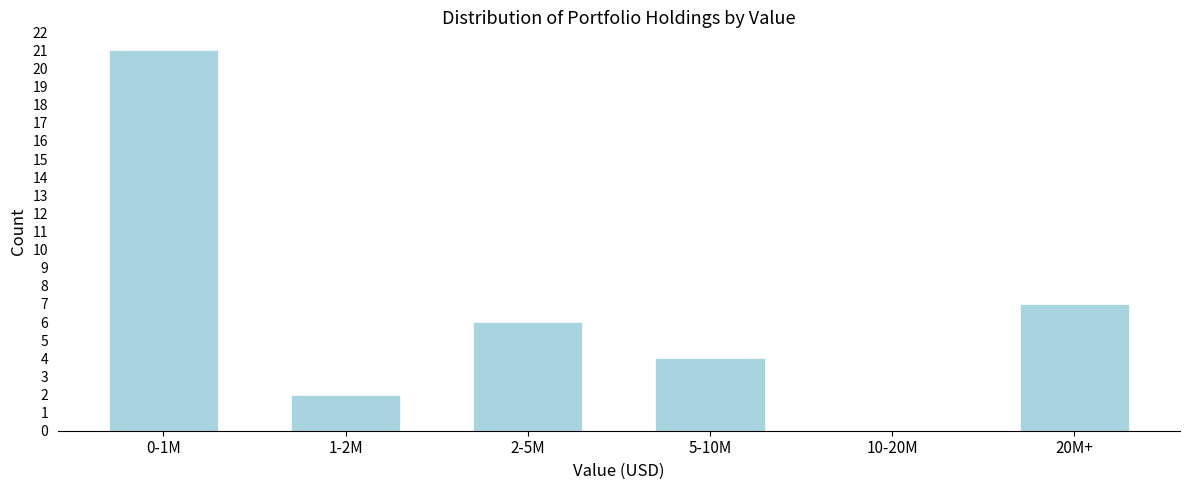

Reading left to right, what are all the values shown in this chart?

0-1M=21	1-2M=2	2-5M=6	5-10M=4	10-20M=0	20M+=7